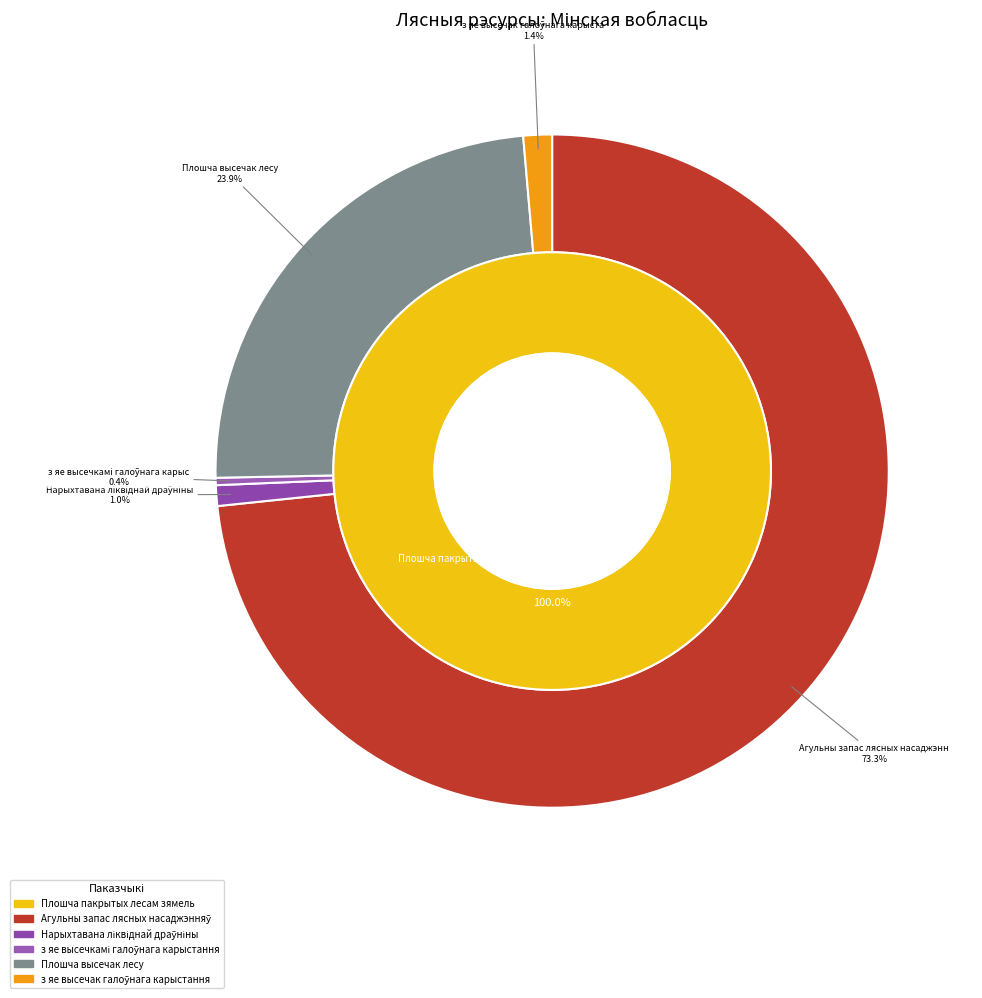

Do 2015 and 2010 together represent more than half of the pie?

No